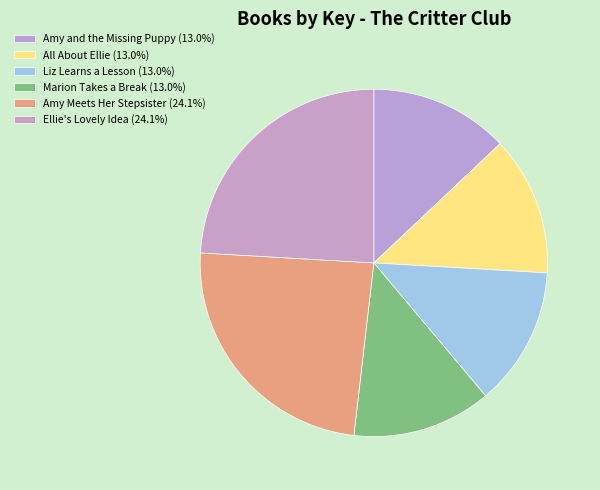

How many segments does this pie chart have?

6